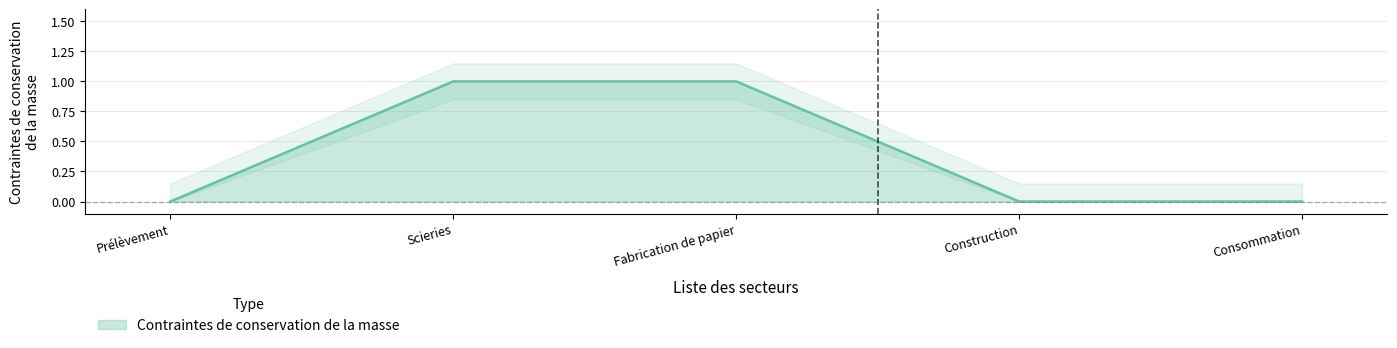

How many values exceed 0?

2